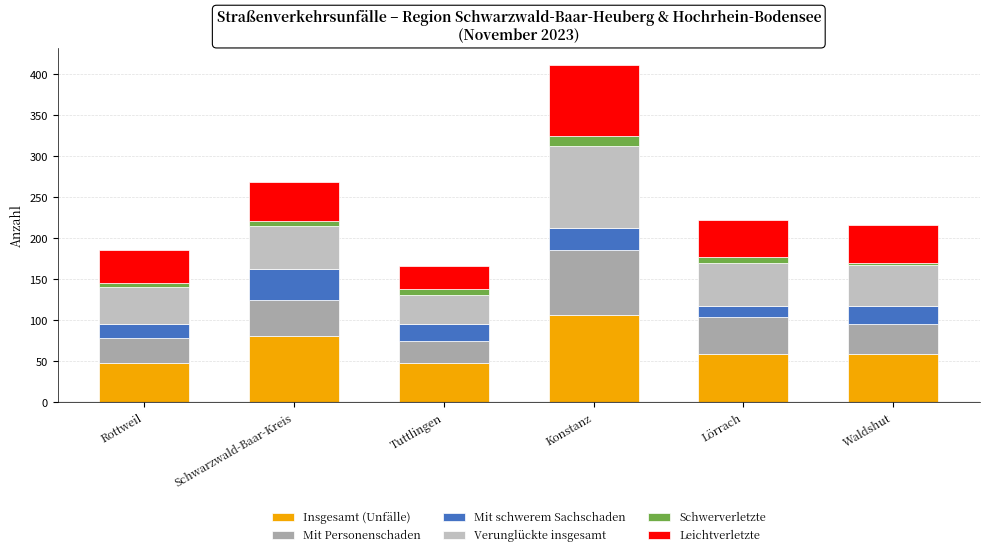

What is the maximum value for Insgesamt (Unfälle)?

106